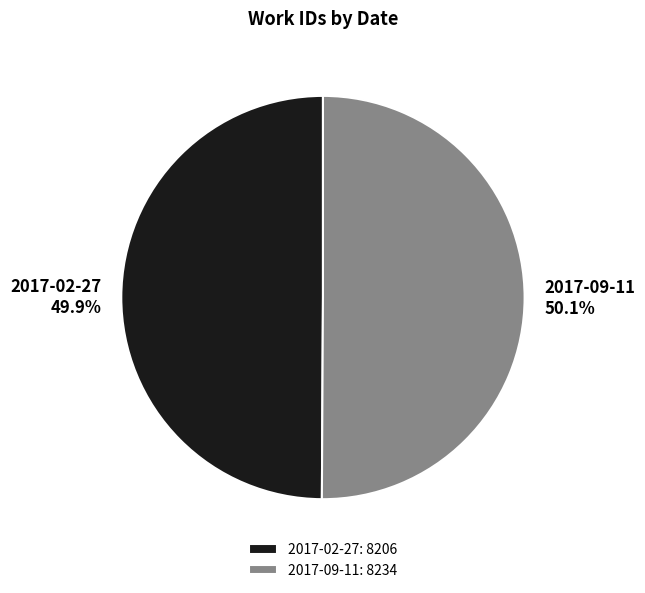

To the nearest percent, what percentage of the pie is 2017-02-27?

50%